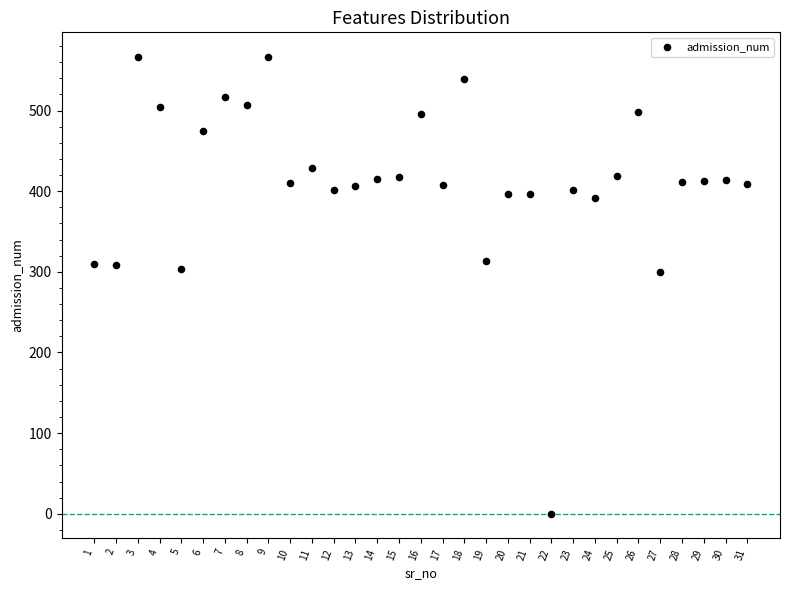

What is the range of Y values (max minus min)?

567